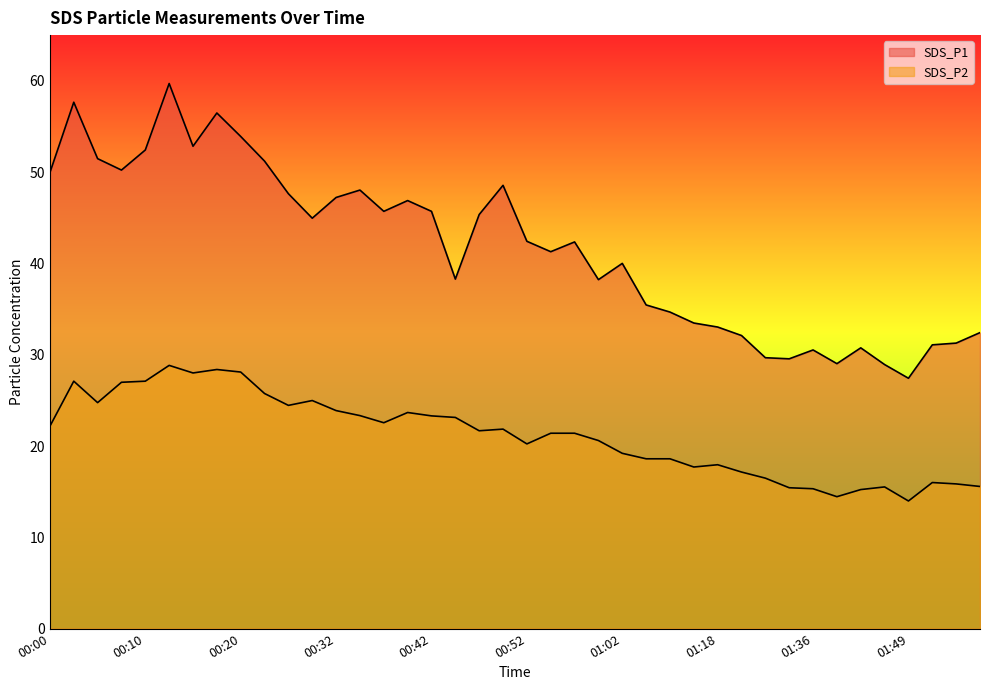

Where does the SDS_P1 series first go above 42?

00:00